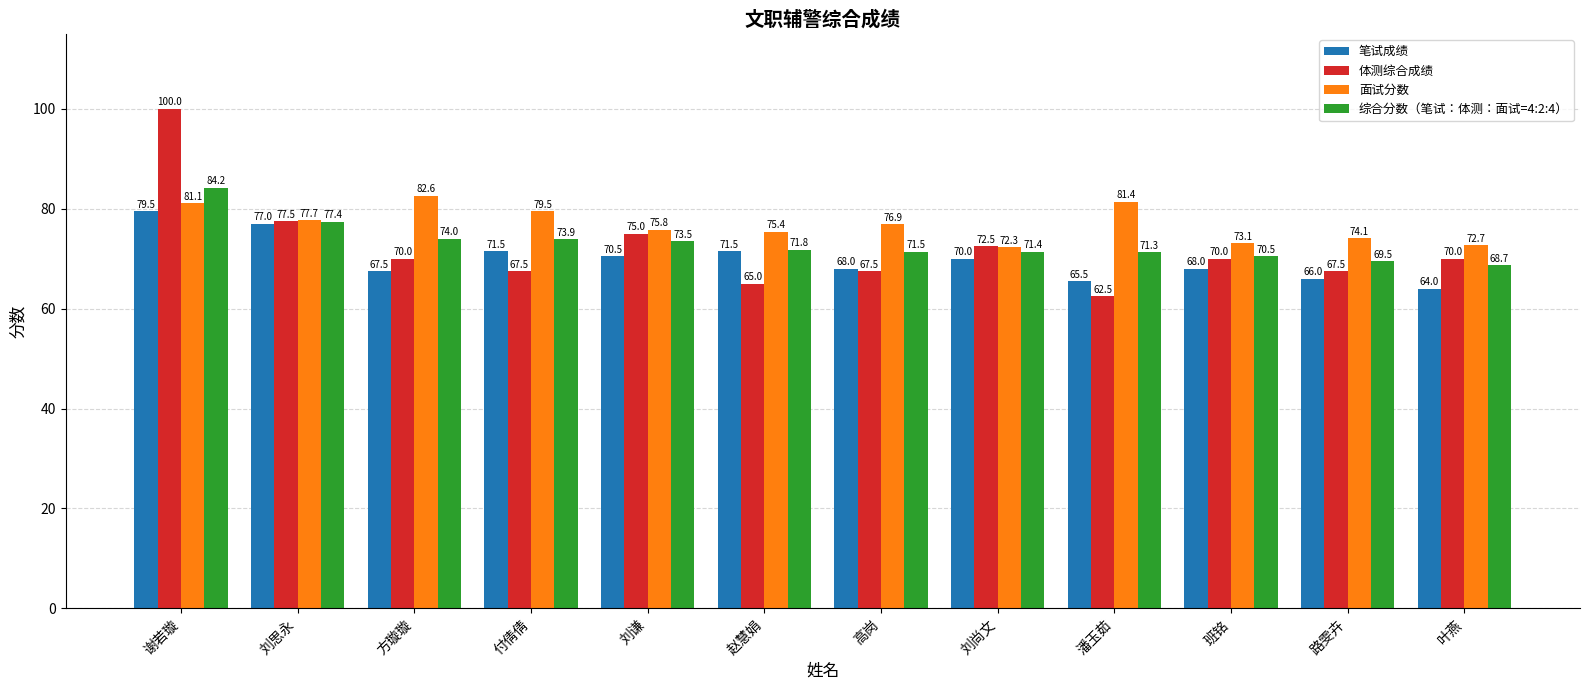

At which category is the sum across all series the highest?

谢若璇